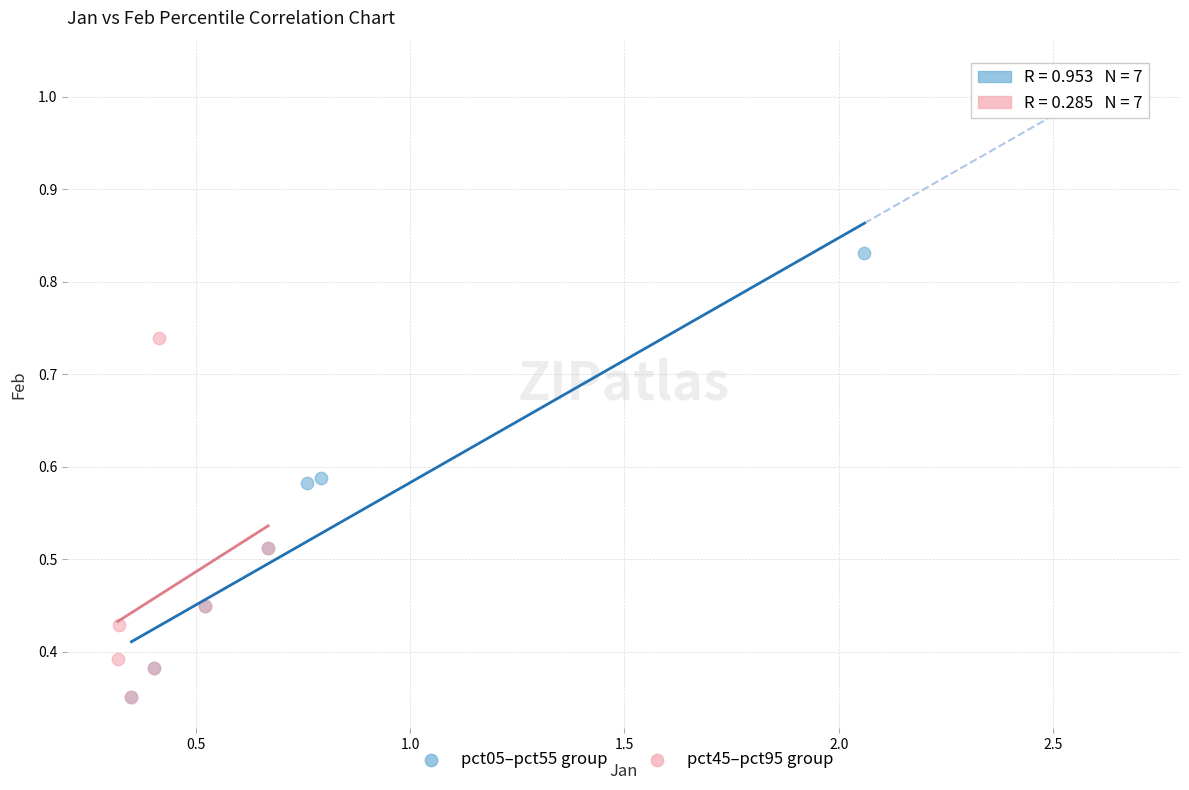

Which series contains the highest Y value?

pct05–pct55 group